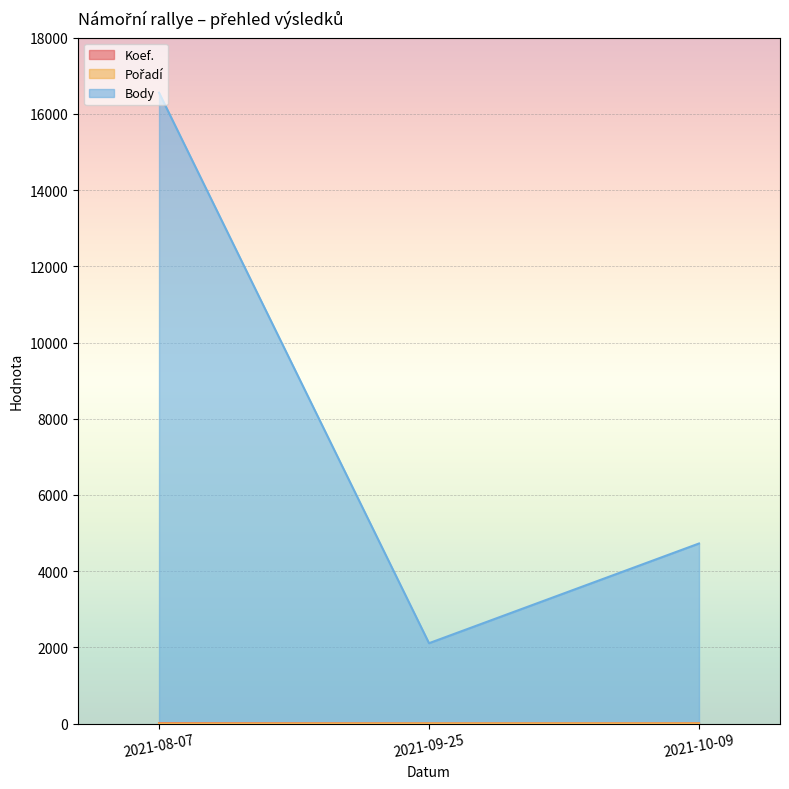

True or false: Pořadí has a value of 1 at 2021-09-25.

False